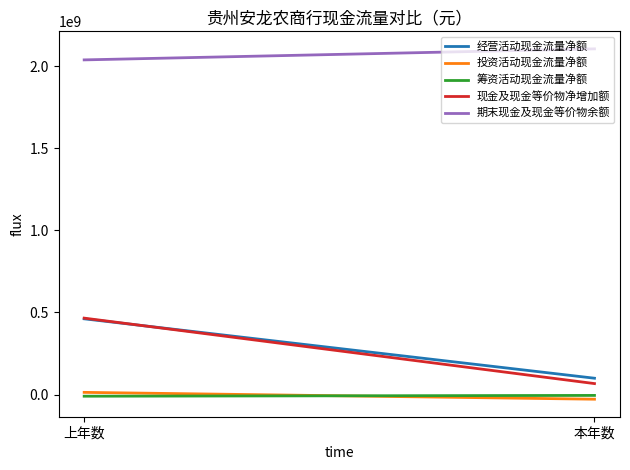

How many data points does each series have?

2